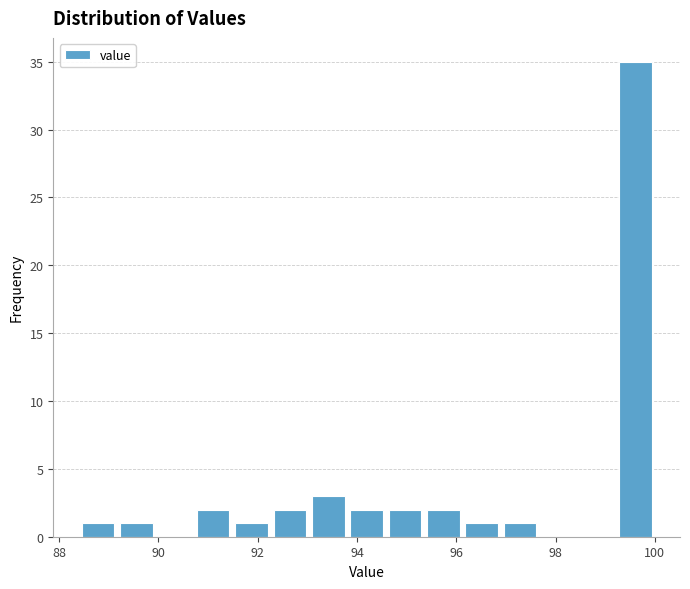

Around what value on the x-axis is the tallest bar? Give the approximate position of its centre, as read against the axis.

99.6